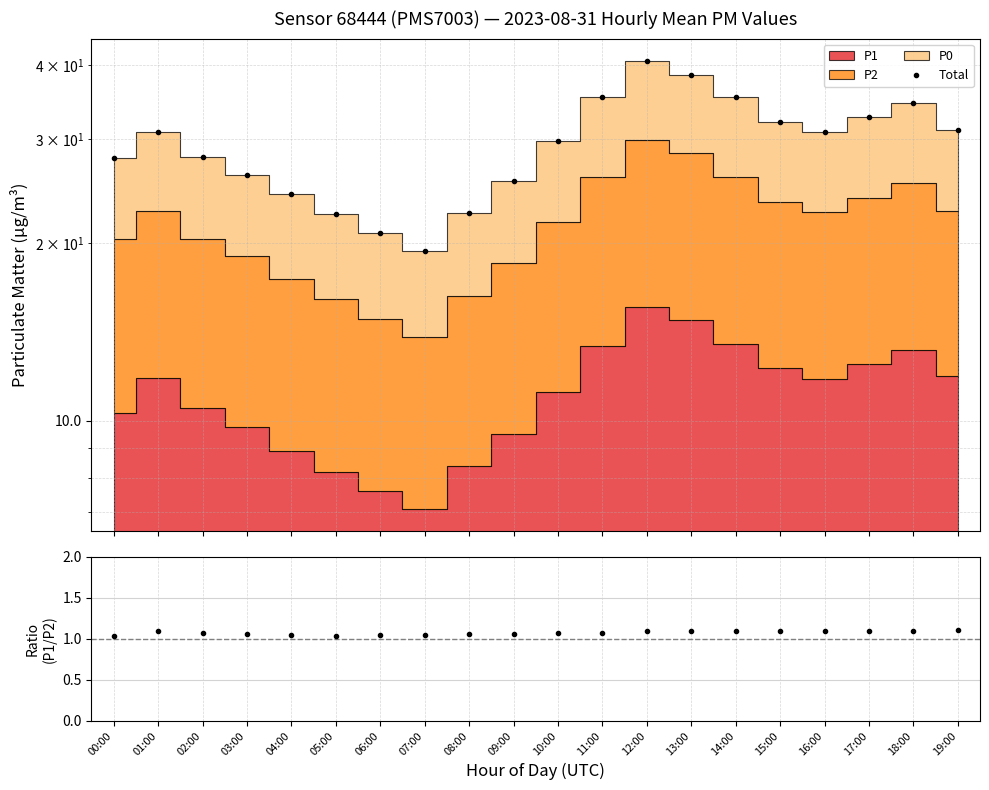

What is the difference between the maximum and minimum values in the P1/P2 series?

0.1